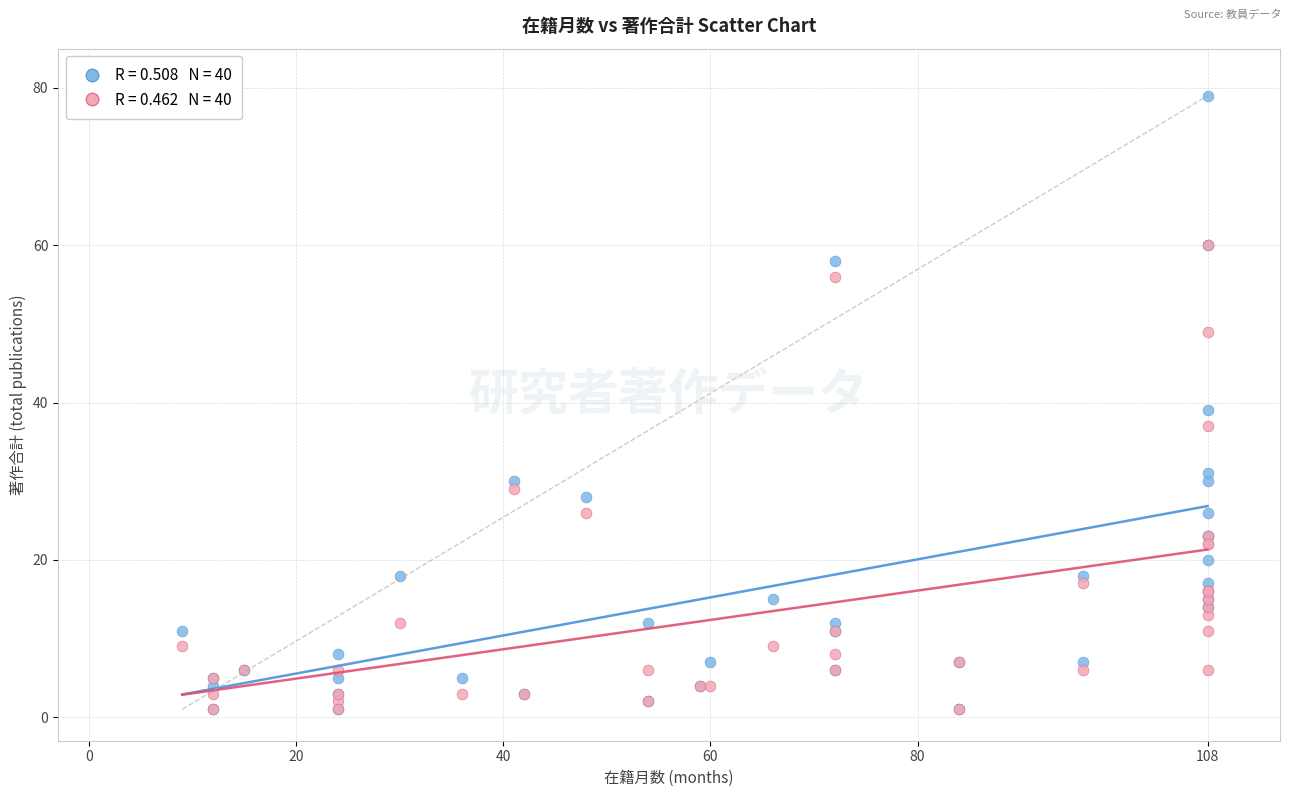

Across all series, what Y value is closest to 40?

39